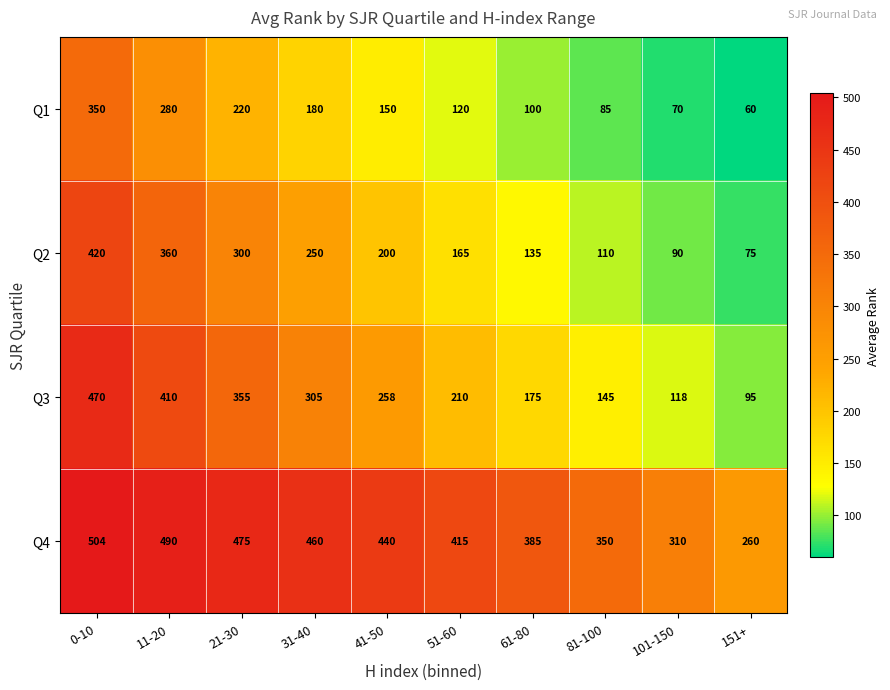

Which label corresponds to the smallest value in the chart?

151+